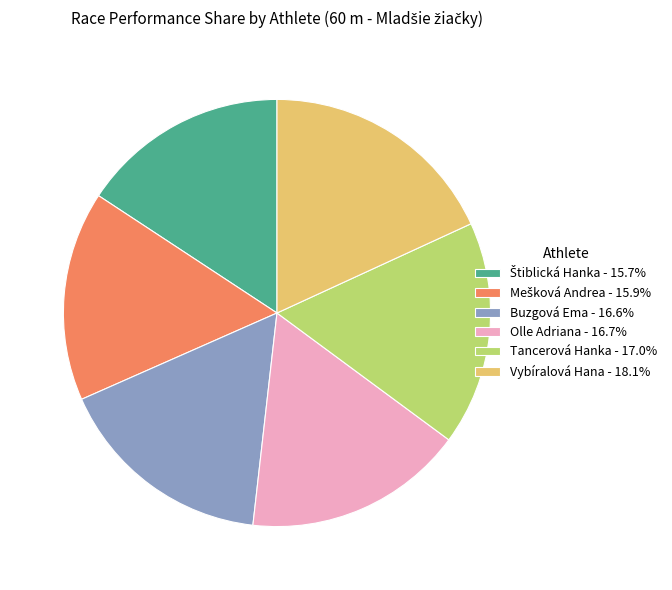

What is the ratio of the value at Tancerová Hanka - 17.0% to the value at Buzgová Ema - 16.6%?

1.0